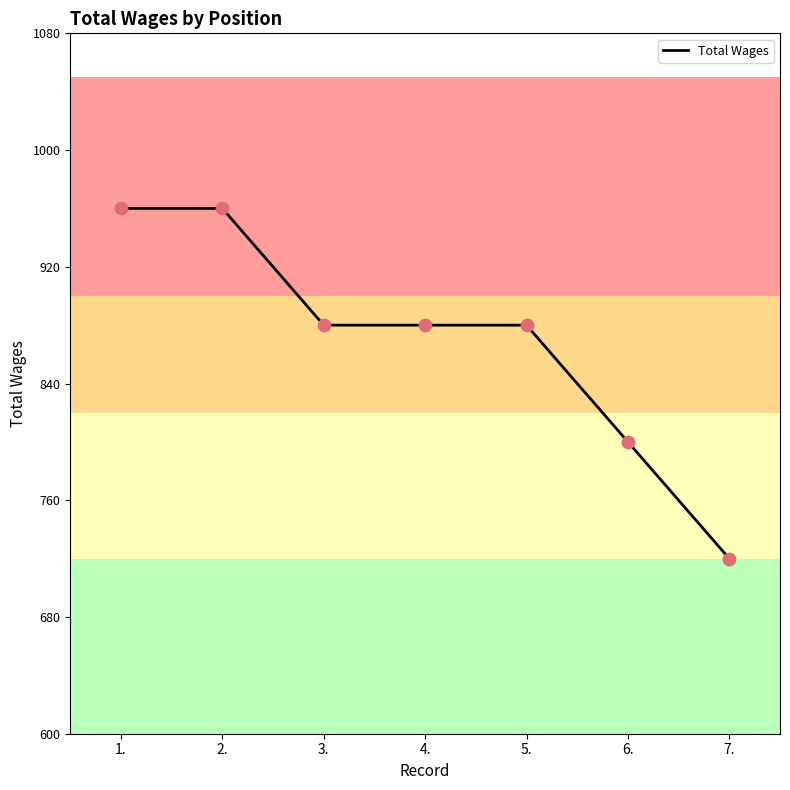

What is the ratio of the value at 7. to the value at 3.?

0.8